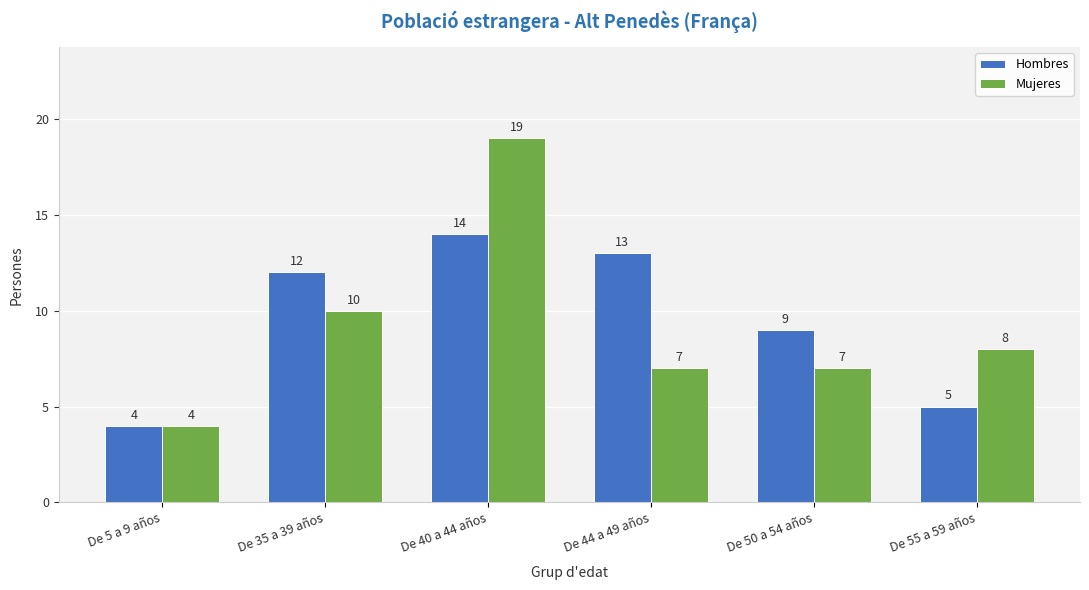

Is it true that Mujeres equals 2 at De 5 a 9 años?

False